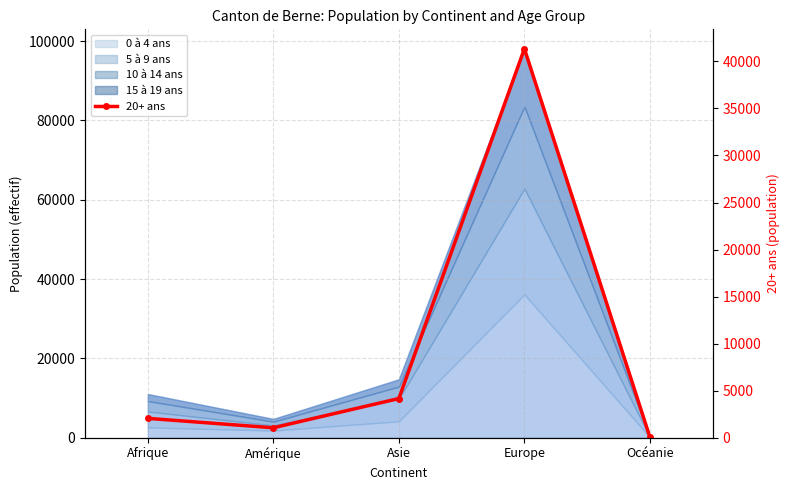

At which category does the chart reach its minimum across all series?

Océanie